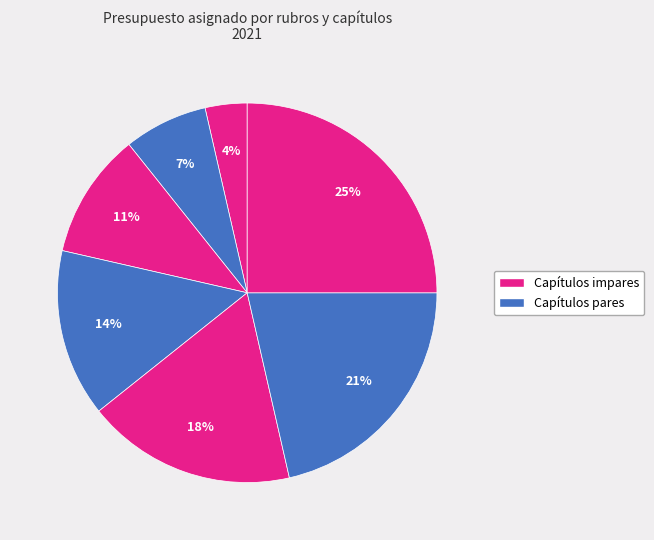

How many slices are in this pie chart?

7